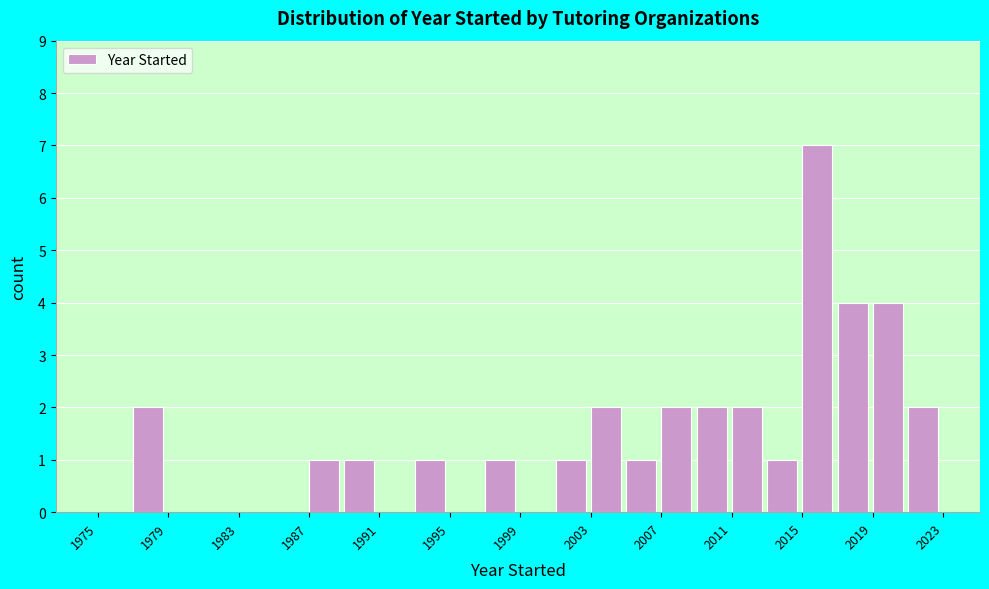

Reading left to right, transcribe this chart: for each bar, give the range it covers on the x-axis and its height. The values are not printed on the chart, so give them approximately, as read against the axis.

1975 to 1977: 0
1977 to 1979: 2
1979 to 1981: 0
1981 to 1983: 0
1983 to 1985: 0
1985 to 1987: 0
1987 to 1989: 1
1989 to 1991: 1
1991 to 1993: 0
1993 to 1995: 1
1995 to 1997: 0
1997 to 1999: 1
1999 to 2001: 0
2001 to 2003: 1
2003 to 2005: 2
2005 to 2007: 1
2007 to 2009: 2
2009 to 2011: 2
2011 to 2013: 2
2013 to 2015: 1
2015 to 2017: 7
2017 to 2019: 4
2019 to 2021: 4
2021 to 2023: 2